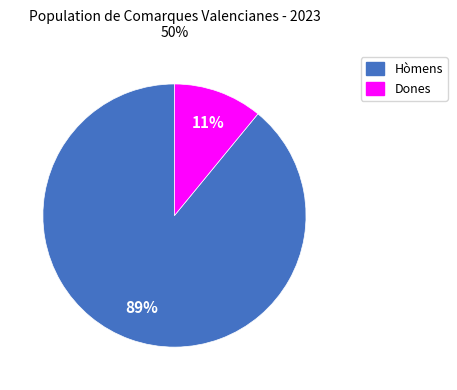

What is the largest slice in the pie chart?

Hòmens